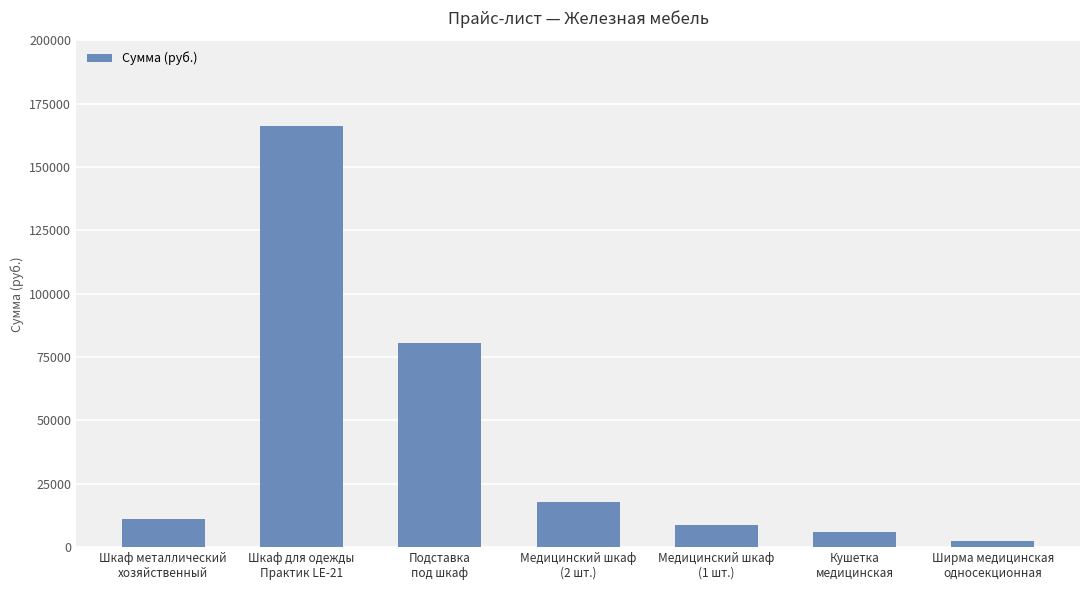

How many values are below 11200?

3